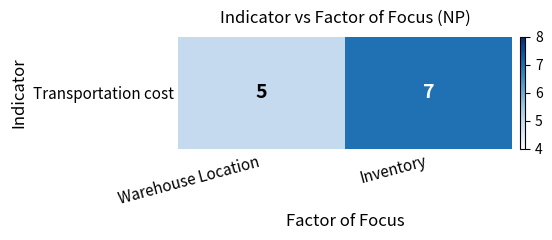

Rank the categories by value from lowest to highest.

Warehouse Location, Inventory